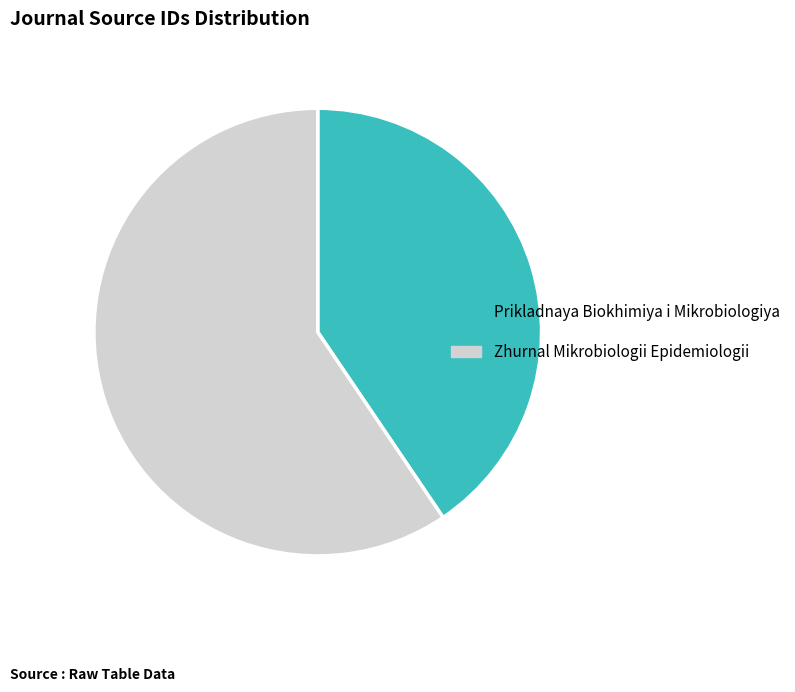

The Zhurnal Mikrobiologii Epidemiologii slice represents 67% of the pie. True or false?

False